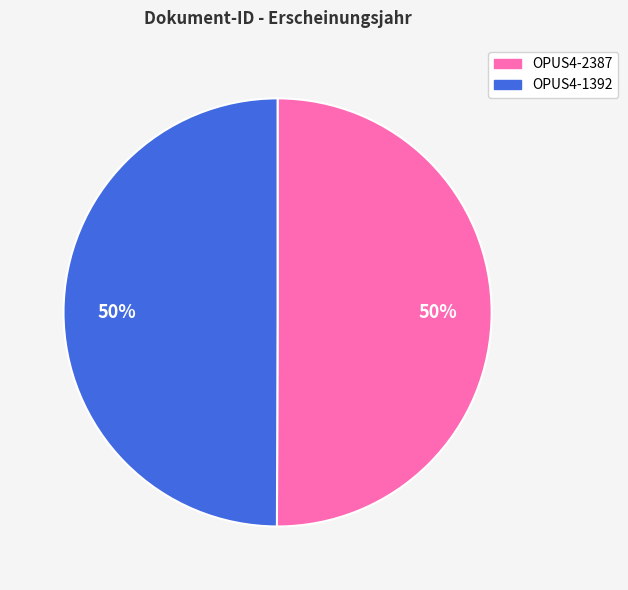

Approximately how many times larger is the value at OPUS4-2387 compared to OPUS4-1392?

1.0